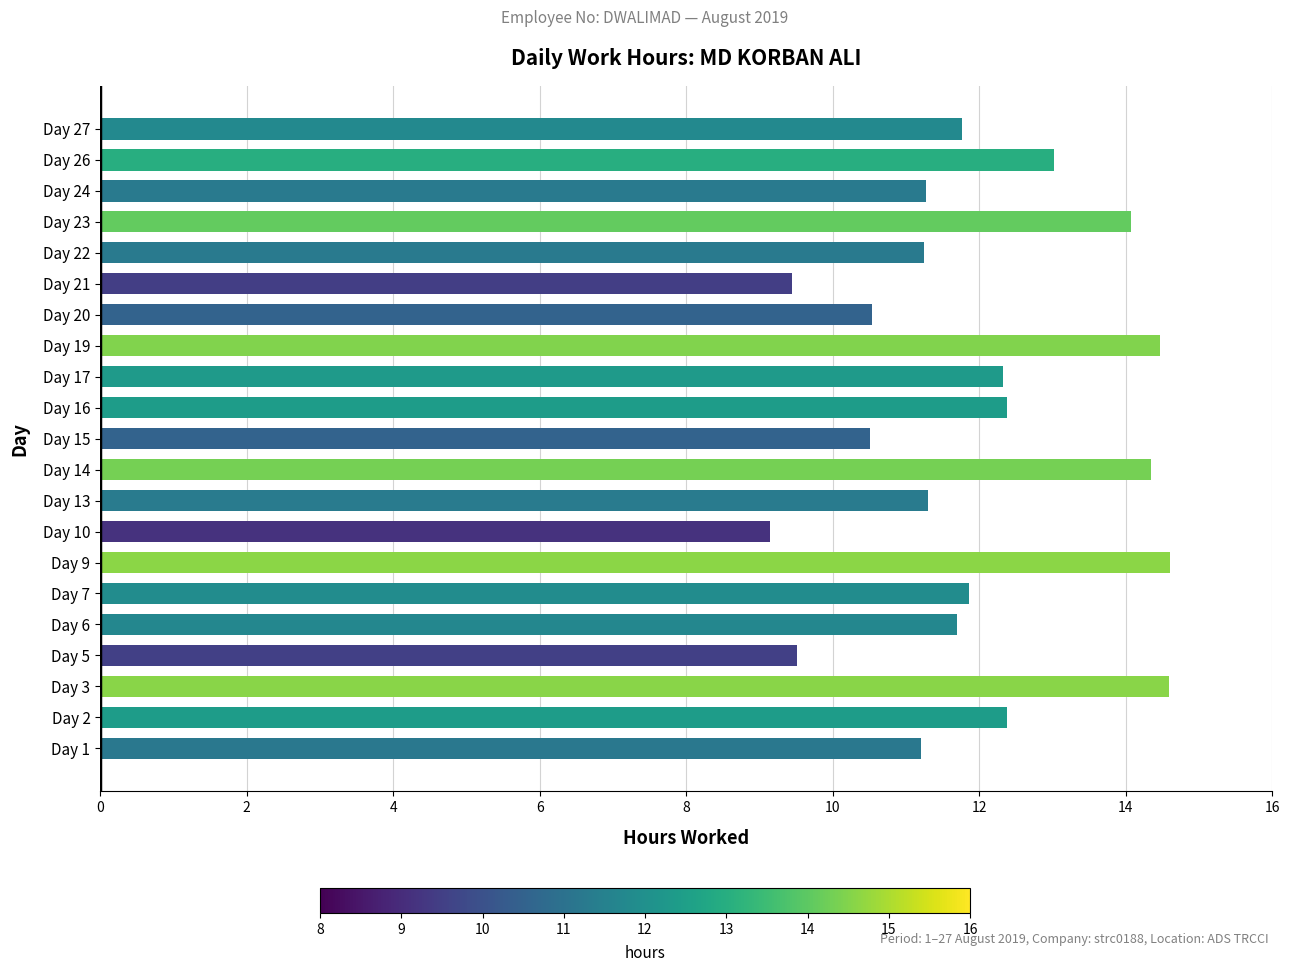

Which category has the lowest value across all series?

Day 10